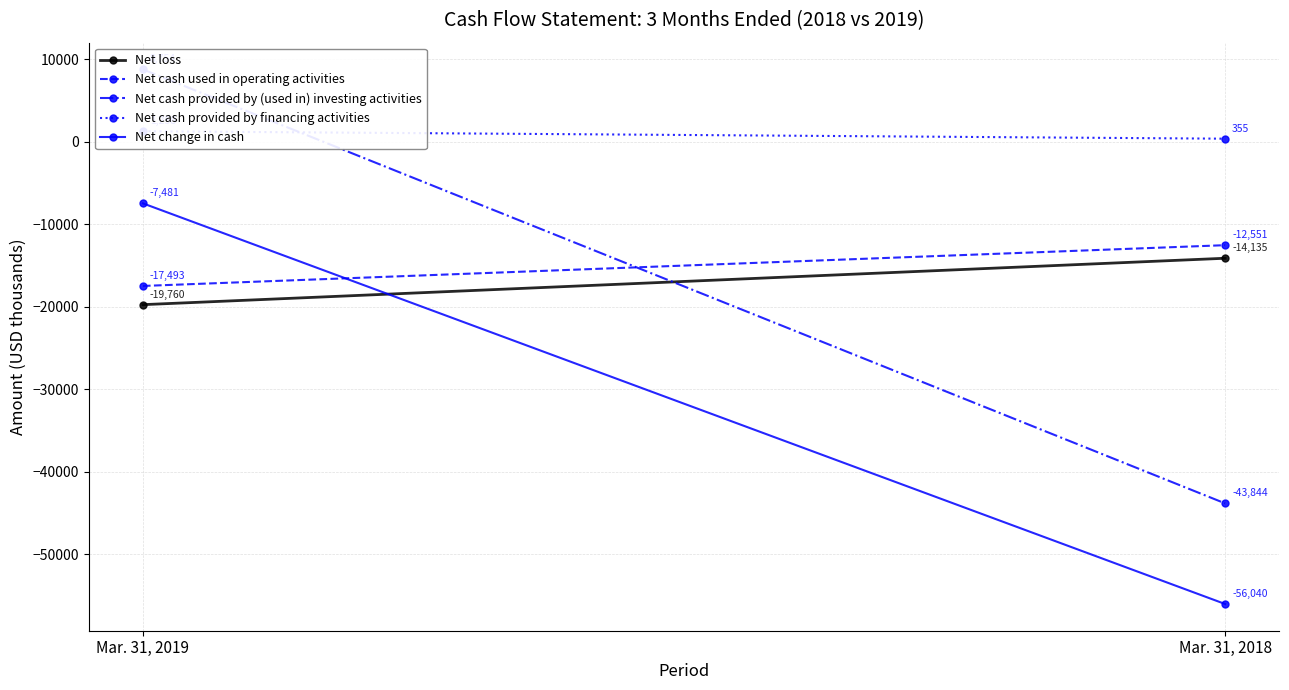

Rank the categories by Net change in cash value from lowest to highest.

Mar. 31, 2018, Mar. 31, 2019